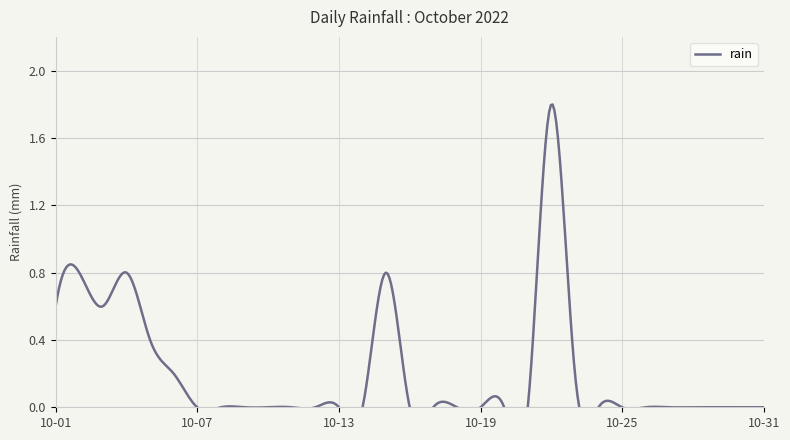

Count the values in the range 0 to 1.

30